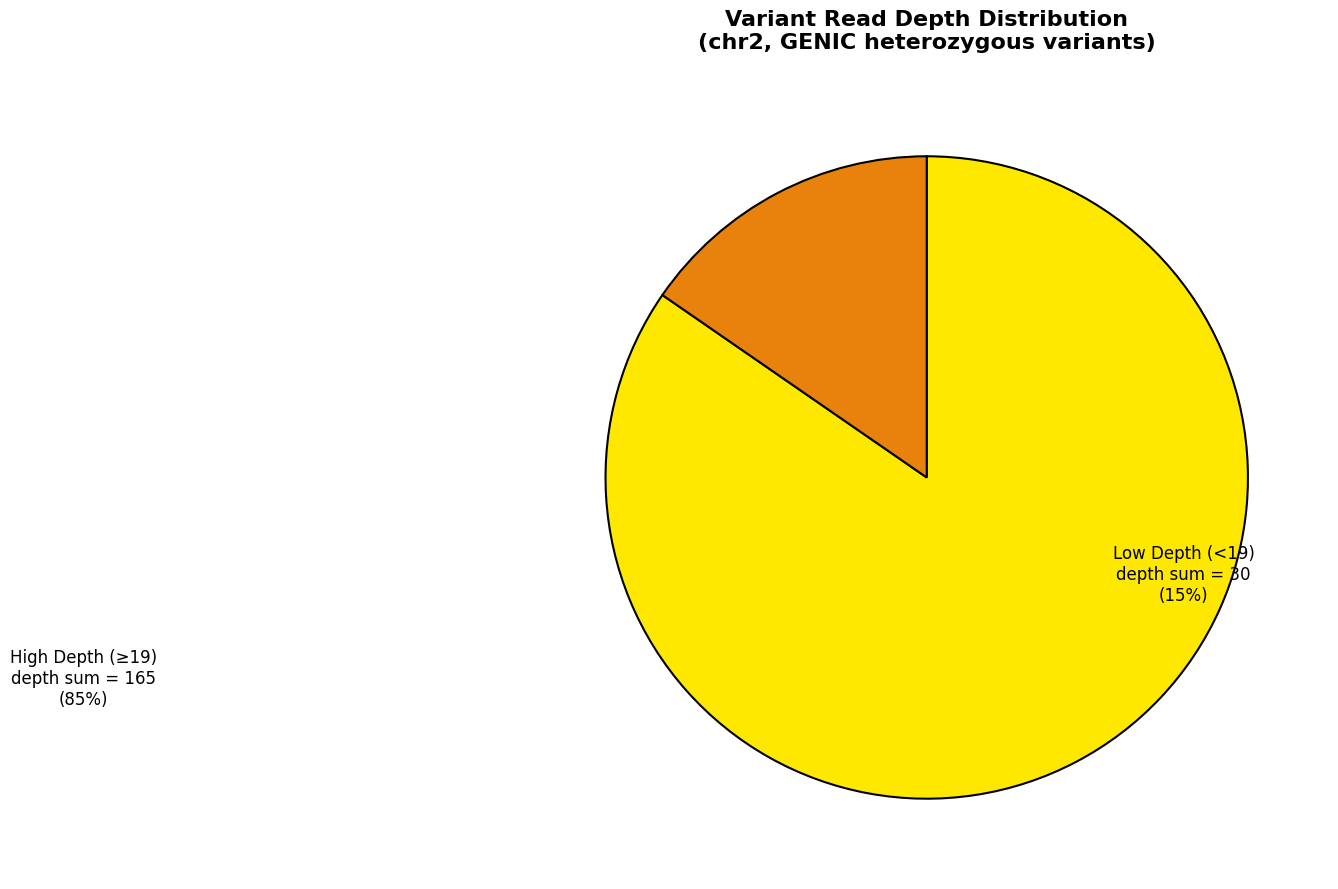

Does any single category account for the majority?

Yes